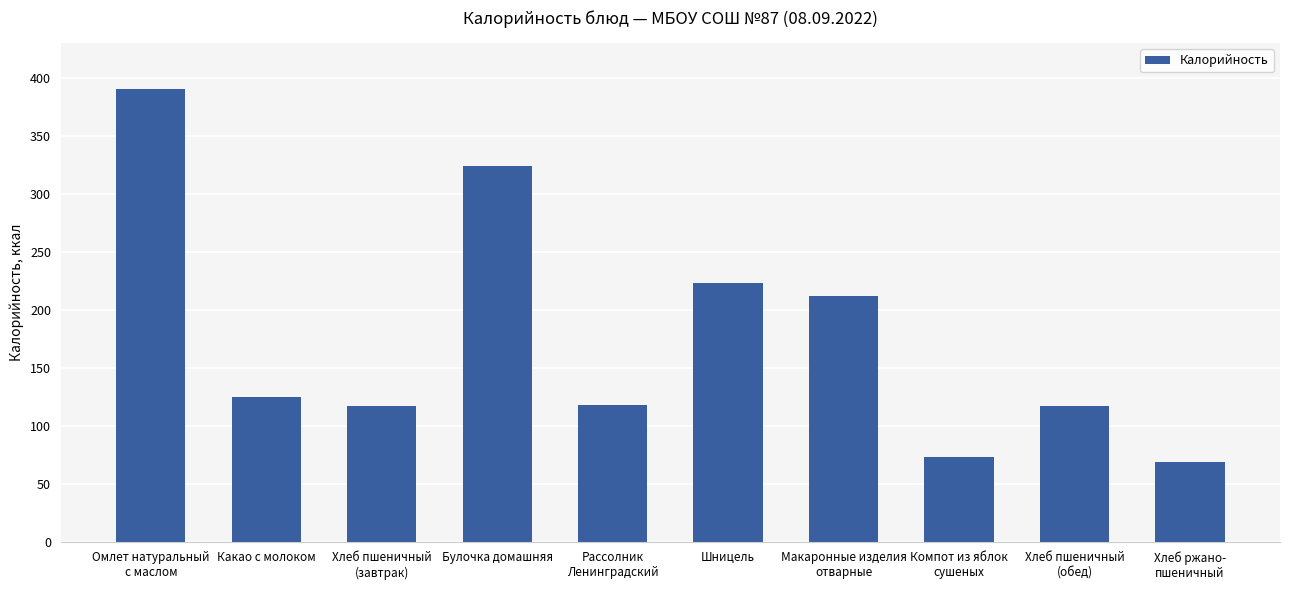

What is the value of the 5th bar from the left?

117.9